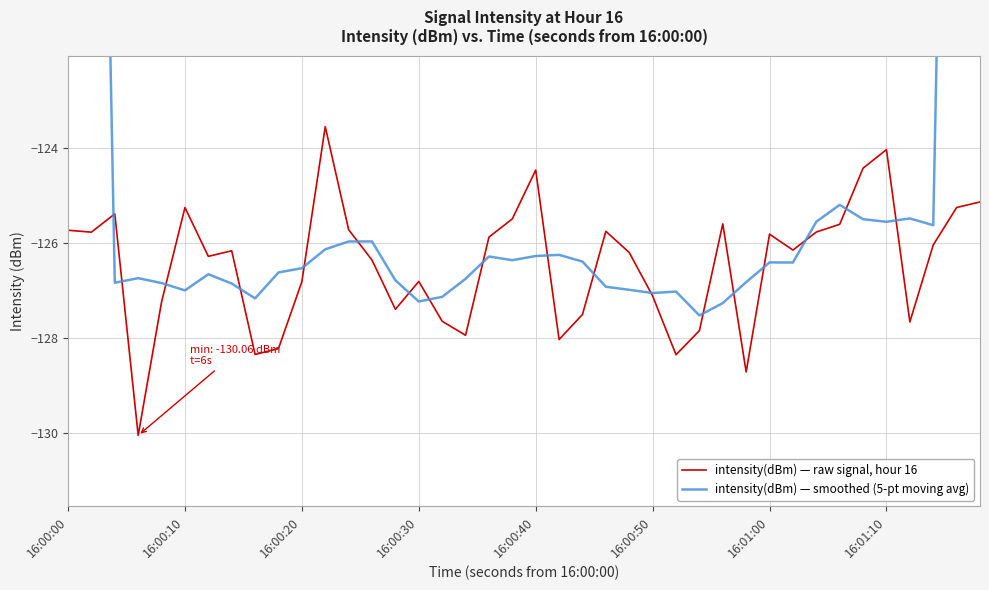

Reading left to right, what are all the values shown in this chart?

intensity(dBm) — raw signal, hour 16: -125.7	-125.8	-125.4	-130.1	-127.2	-125.2	-126.3	-126.2	-128.3	-128.2	-126.8	-123.5	-125.7	-126.4	-127.4	-126.8	-127.6	-127.9	-125.9	-125.5	-124.5	-128.0	-127.5	-125.7	-126.2	-127.1	-128.4	-127.8	-125.6	-128.7	-125.8	-126.1	-125.8	-125.6	-124.4	-124.0	-127.7	-126.0	-125.2	-125.1
intensity(dBm) — smoothed (5-pt moving avg): -75.4	-101.4	-126.8	-126.7	-126.8	-127.0	-126.7	-126.9	-127.2	-126.6	-126.5	-126.1	-126.0	-126.0	-126.8	-127.2	-127.1	-126.8	-126.3	-126.4	-126.3	-126.2	-126.4	-126.9	-127.0	-127.1	-127.0	-127.5	-127.3	-126.8	-126.4	-126.4	-125.5	-125.2	-125.5	-125.5	-125.5	-125.6	-100.8	-75.3